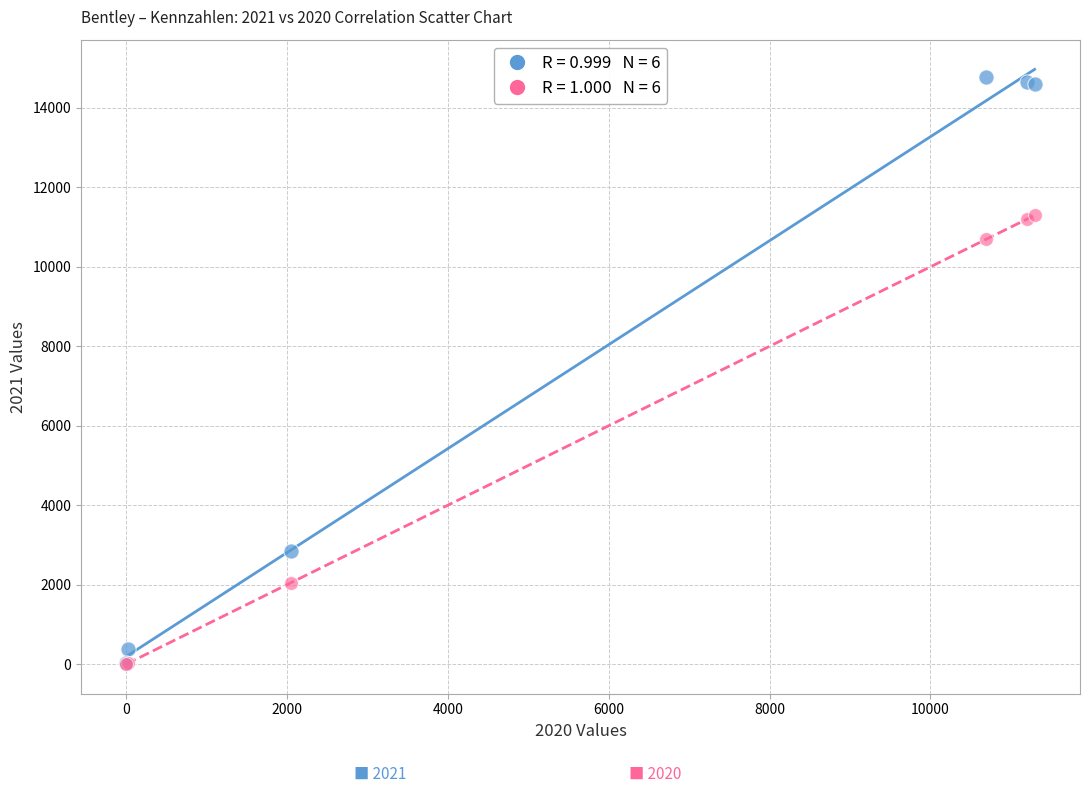

Across all series, what Y value is closest to 7394?

10693.0